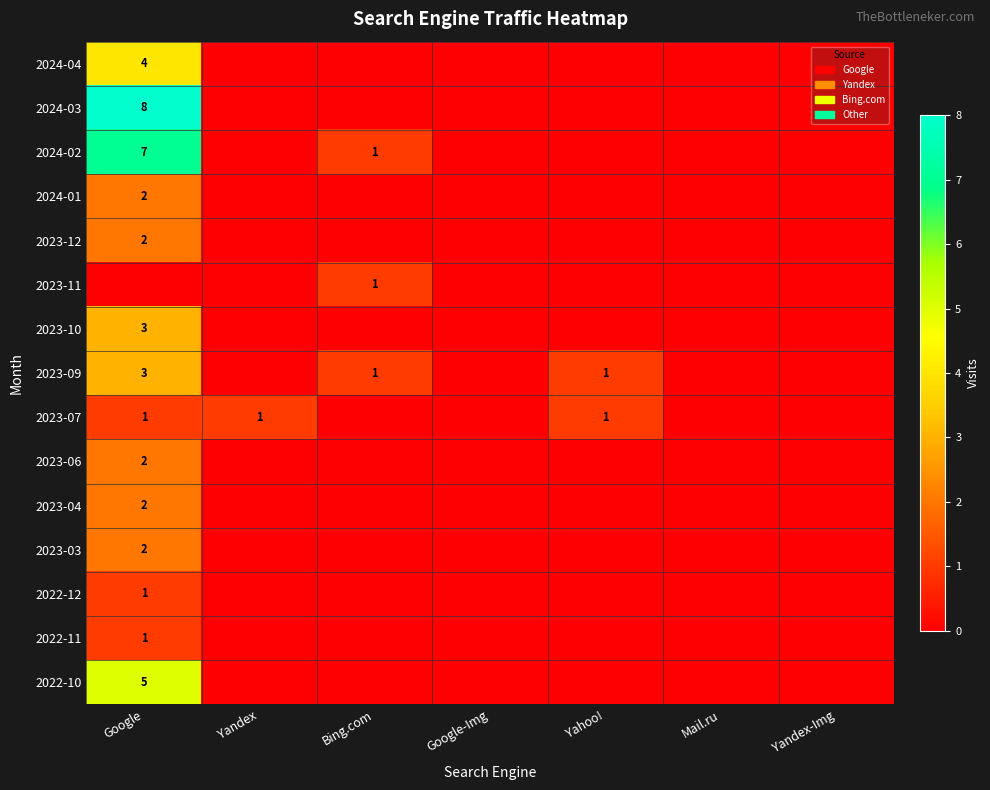

True or false: 2023-07 has a value of 1 at Yandex.

True